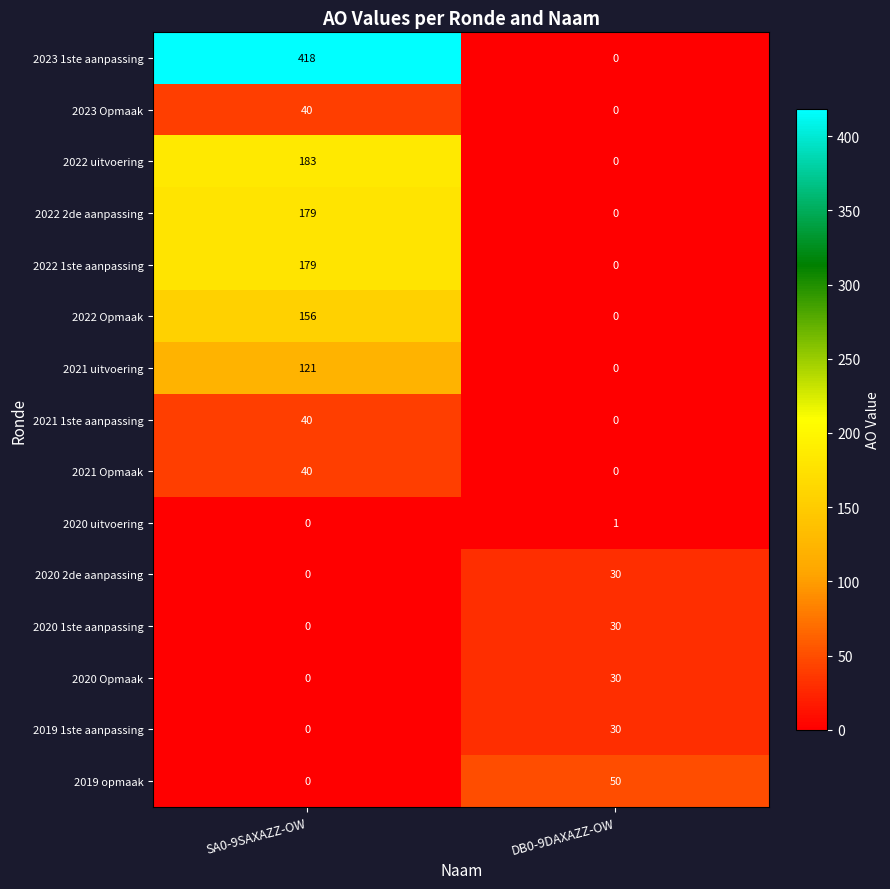

At which label does 2019 1ste aanpassing reach its peak?

DB0-9DAXAZZ-OW